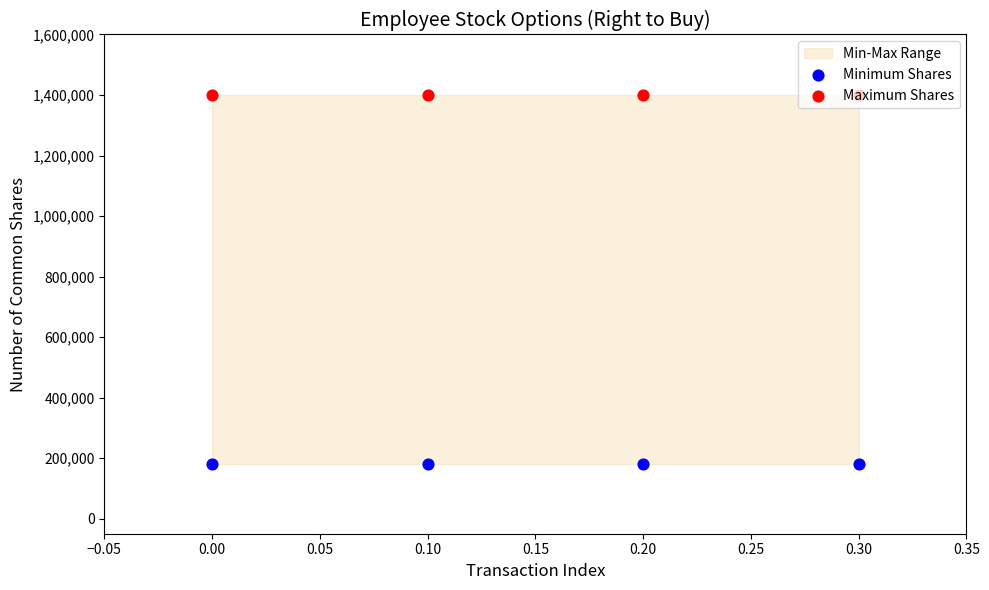

Which series has the widest spread of Y values?

Minimum Shares